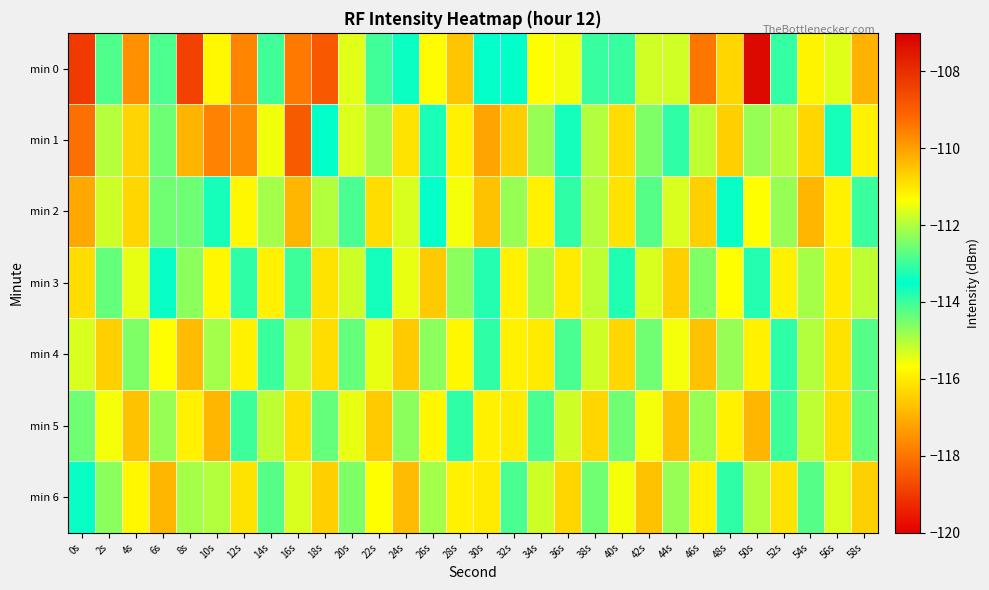

Between 30s and 50s, which series saw the biggest shift?

min 0